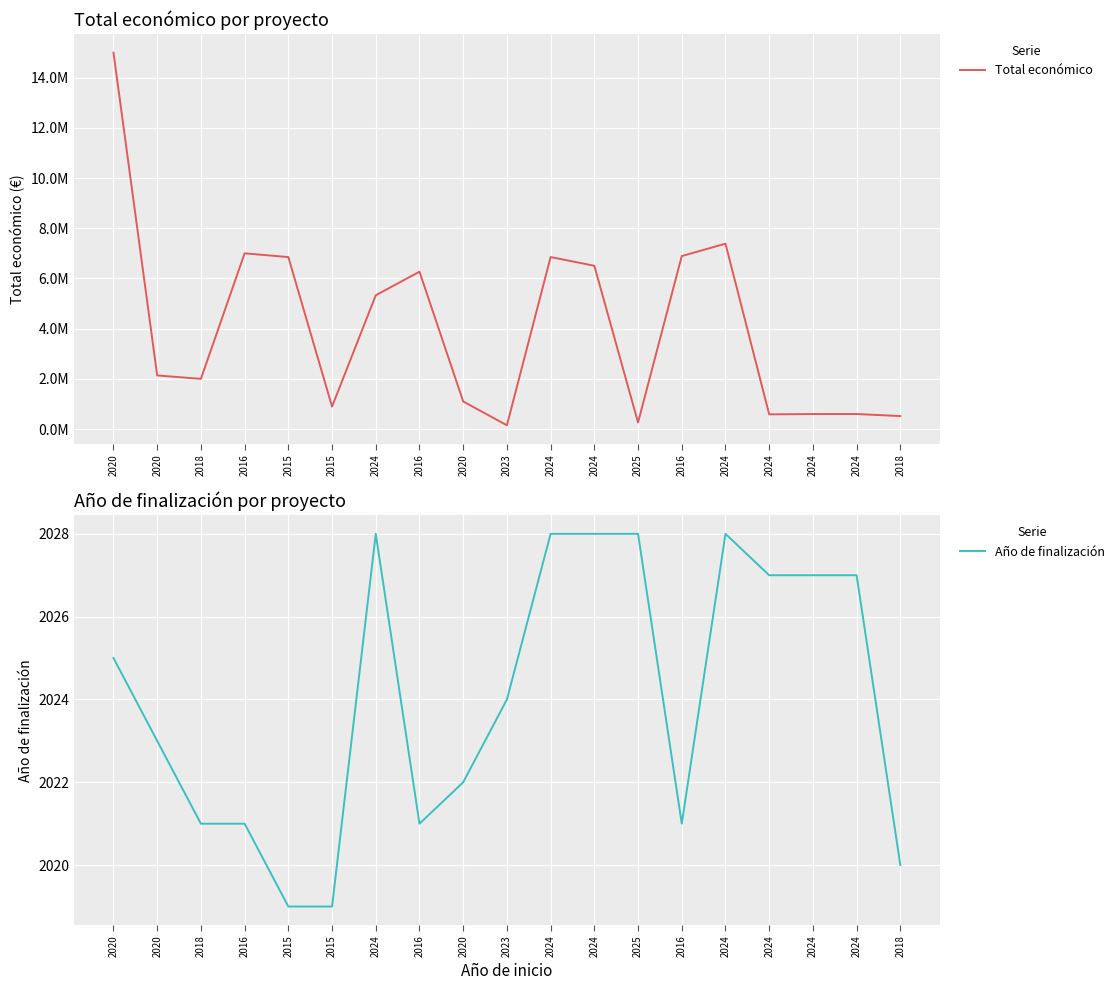

What is the total value across all series at 2024?

5331390